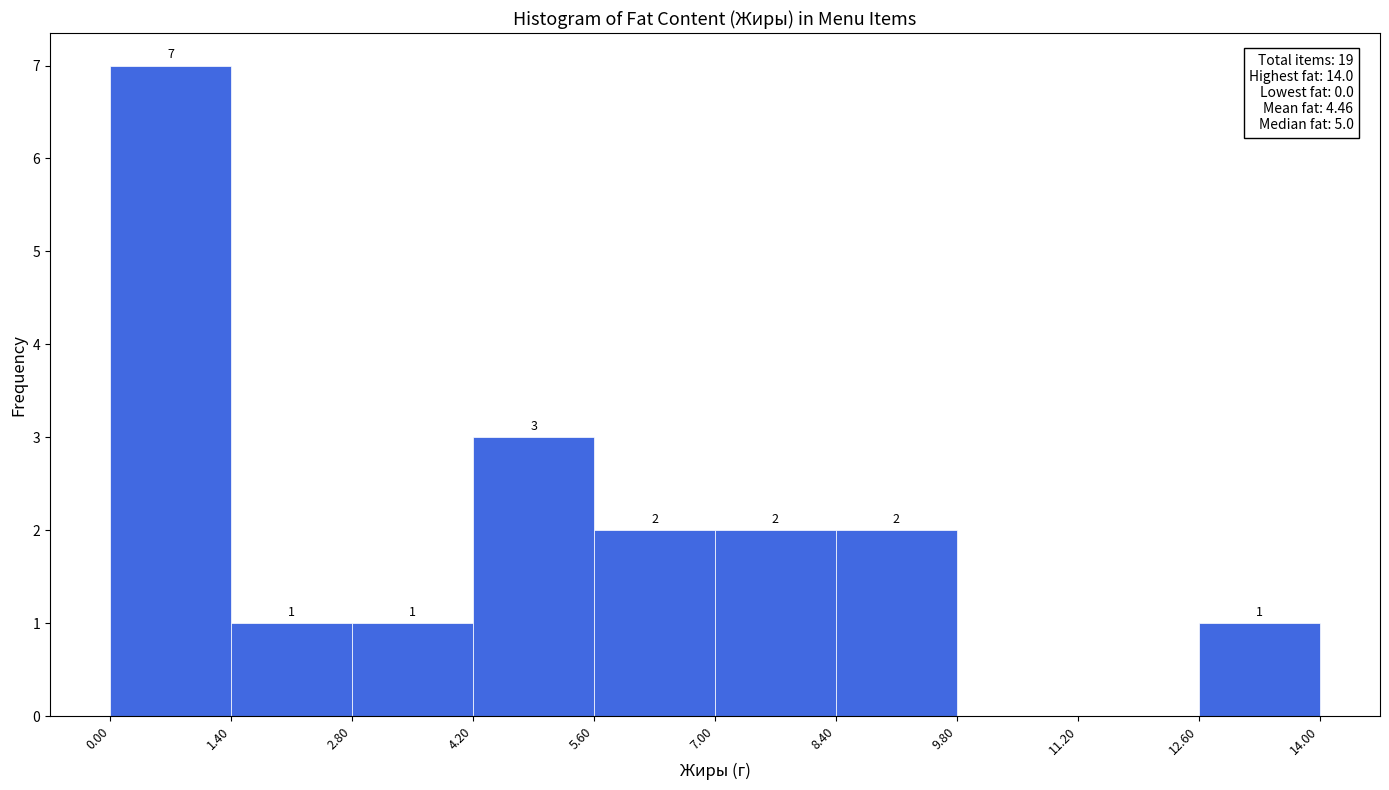

Which range on the x-axis has the tallest bar?

0.00 to 1.40